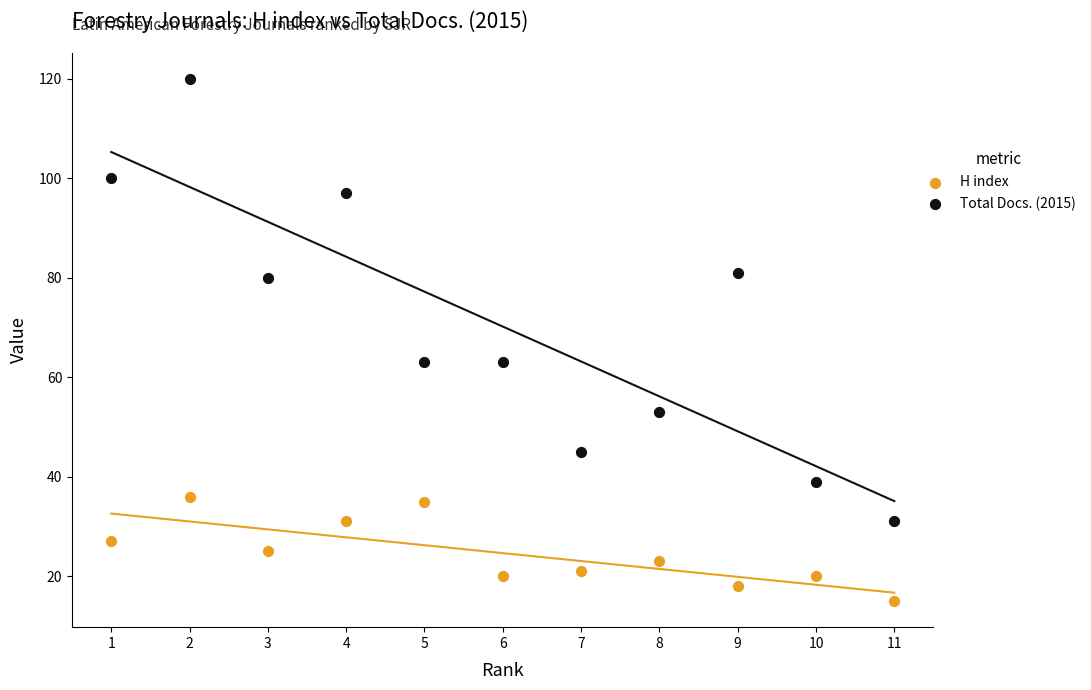

Across all data points, what is the range of Y values (max minus min)?

105